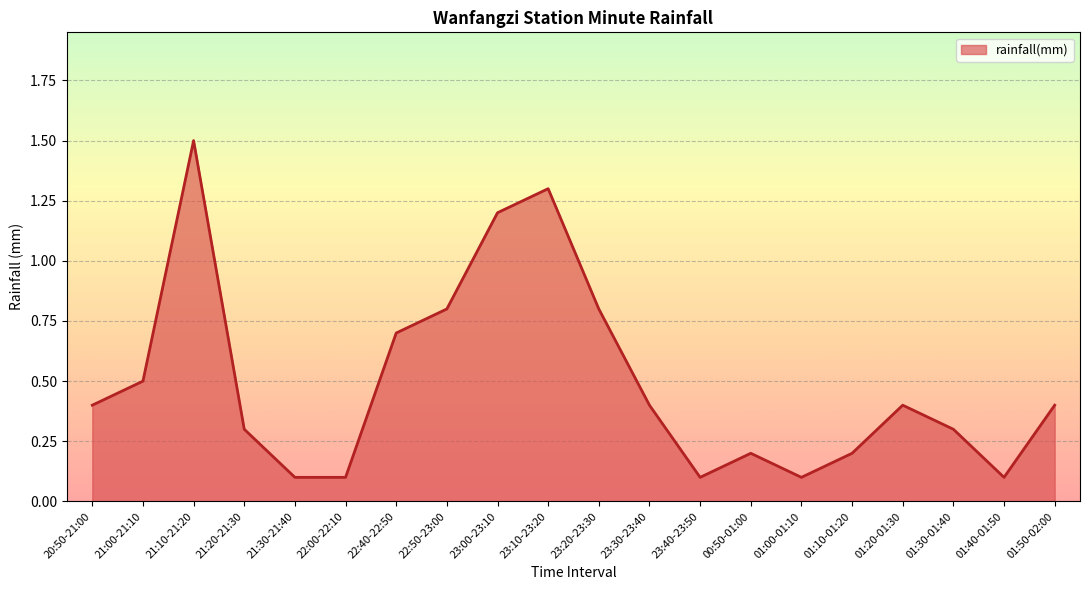

Read the value at 00:50-01:00.

0.2